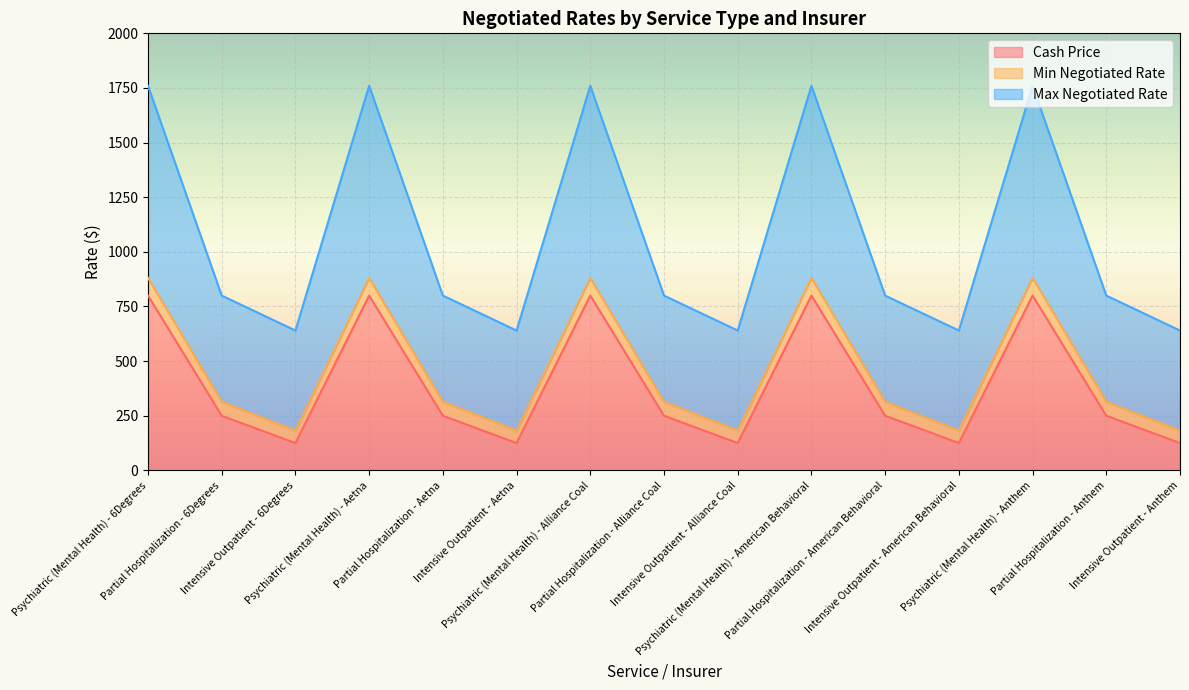

What is the difference between the maximum and minimum values in the Min Negotiated Rate series?

699